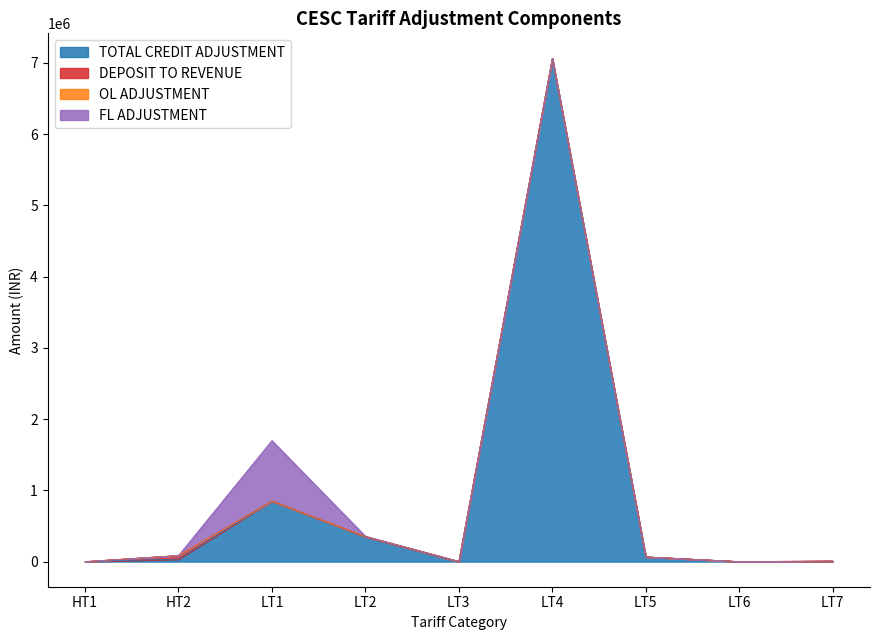

What is the total value across all series at HT1?

-2308.8